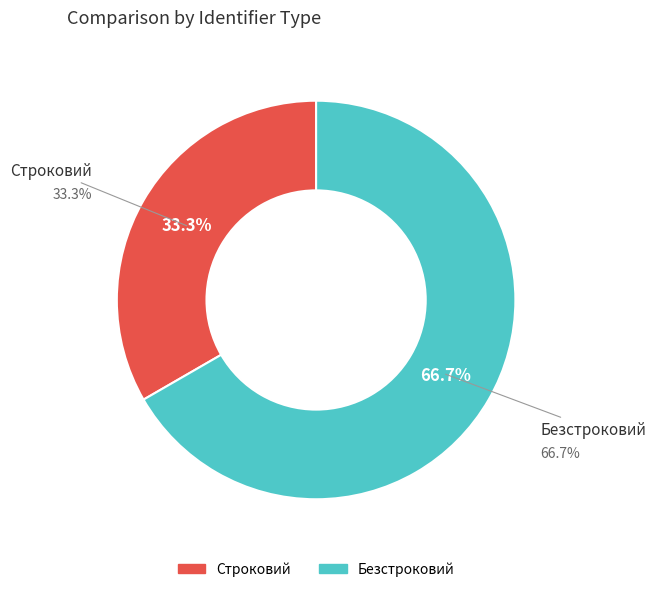

How many segments does this pie chart have?

2